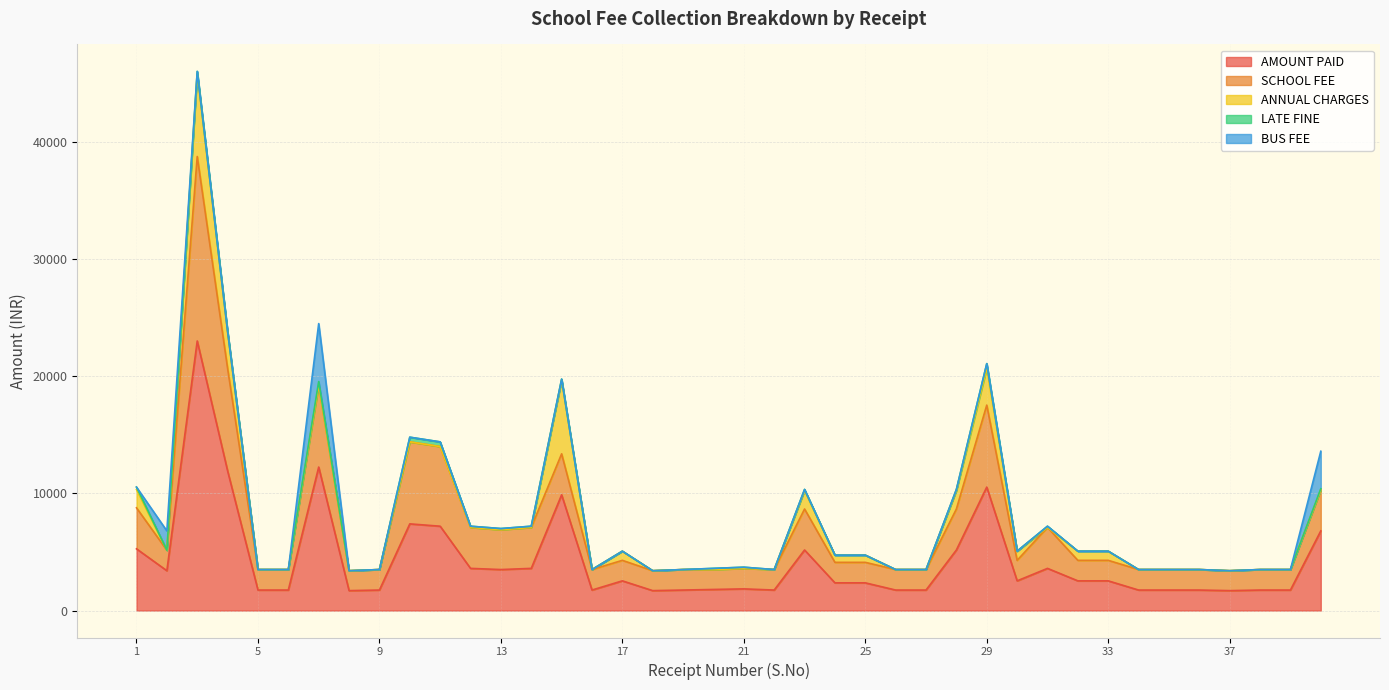

Is it true that LATE FINE equals 59 at 40?

False